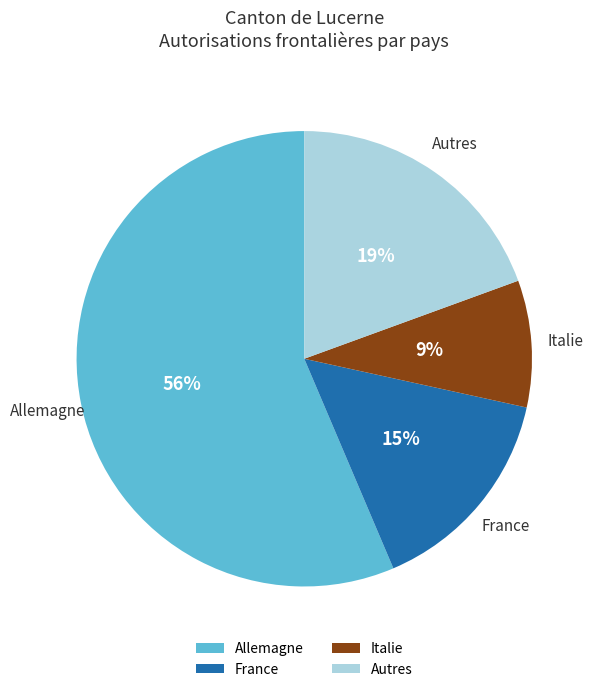

Between France and Italie, which is larger?

France